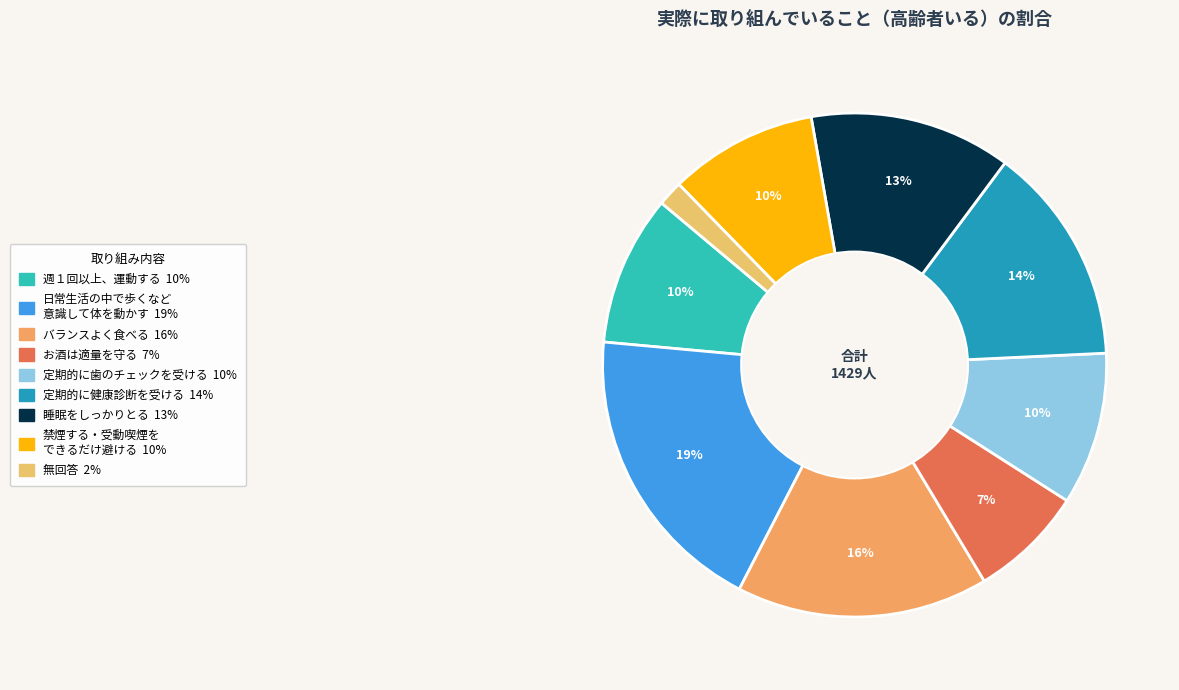

To the nearest percent, what is the difference between the largest and smallest slice percentages?

17%